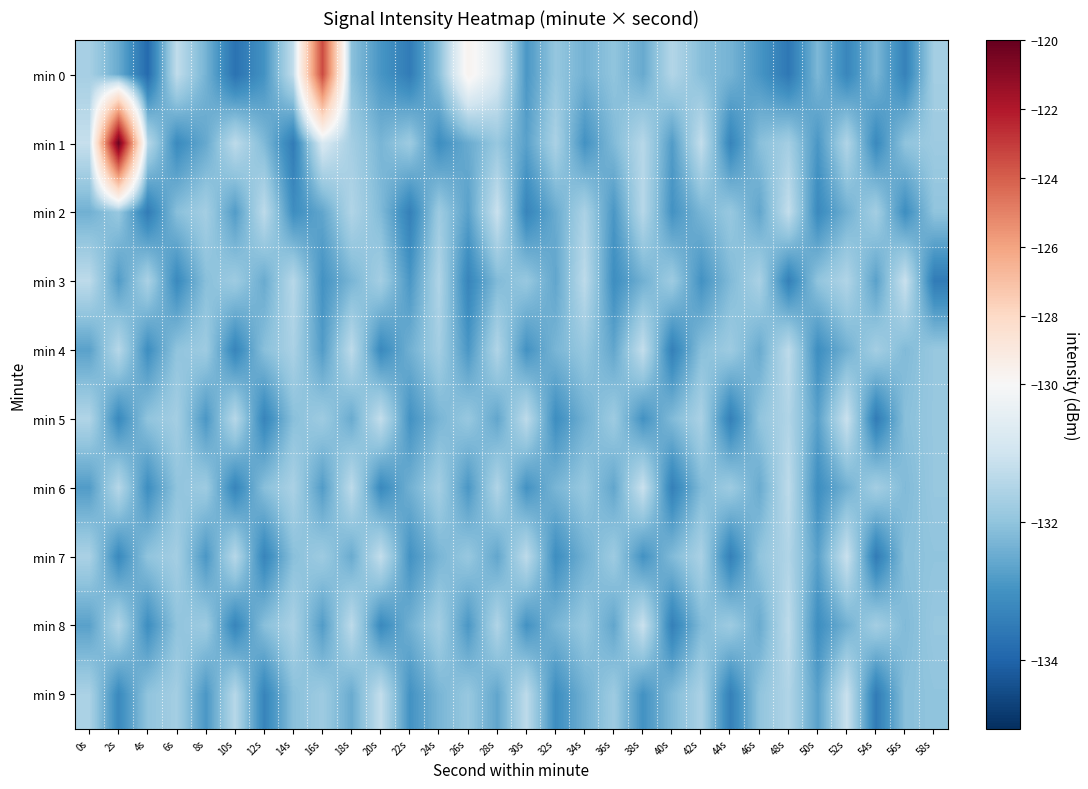

Reading left to right, extract all data points from this chart.

min 0: 0s=-131.7	2s=-132.5	4s=-133.9	6s=-131.3	8s=-132.4	10s=-133.7	12s=-133.0	14s=-131.2	16s=-123.4	18s=-132.1	20s=-132.9	22s=-133.5	24s=-132.1	26s=-129.7	28s=-130.8	30s=-132.9	32s=-131.9	34s=-132.4	36s=-132.0	38s=-132.5	40s=-131.5	42s=-132.1	44s=-132.3	46s=-132.9	48s=-133.6	50s=-132.2	52s=-133.3	54s=-132.3	56s=-133.4	58s=-131.7
min 1: 0s=-131.2	2s=-120.1	4s=-131.4	6s=-133.2	8s=-132.5	10s=-131.3	12s=-132.2	14s=-133.5	16s=-130.8	18s=-131.7	20s=-132.3	22s=-131.8	24s=-133.1	26s=-132.5	28s=-131.9	30s=-132.7	32s=-131.6	34s=-133.0	36s=-132.2	38s=-131.4	40s=-132.8	42s=-131.2	44s=-133.3	46s=-132.1	48s=-131.7	50s=-132.9	52s=-131.5	54s=-133.2	56s=-132.0	58s=-131.8
min 2: 0s=-132.4	2s=-131.9	4s=-133.5	6s=-132.1	8s=-131.7	10s=-132.8	12s=-131.3	14s=-133.1	16s=-132.6	18s=-131.5	20s=-132.2	22s=-133.4	24s=-131.8	26s=-132.7	28s=-131.1	30s=-133.3	32s=-132.5	34s=-131.6	36s=-132.9	38s=-131.4	40s=-133.0	42s=-132.3	44s=-131.9	46s=-132.6	48s=-131.2	50s=-133.2	52s=-132.4	54s=-131.7	56s=-133.1	58s=-132.0
min 3: 0s=-131.3	2s=-132.8	4s=-131.6	6s=-133.2	8s=-132.1	10s=-131.8	12s=-132.5	14s=-131.4	16s=-133.0	18s=-132.3	20s=-131.7	22s=-132.9	24s=-131.5	26s=-133.3	28s=-132.2	30s=-131.9	32s=-132.6	34s=-131.3	36s=-133.1	38s=-132.4	40s=-131.8	42s=-133.0	44s=-132.2	46s=-131.6	48s=-133.4	50s=-132.0	52s=-131.5	54s=-132.7	56s=-131.1	58s=-133.5
min 4: 0s=-132.7	2s=-131.4	4s=-133.1	6s=-132.0	8s=-131.8	10s=-133.3	12s=-132.1	14s=-131.6	16s=-132.8	18s=-131.3	20s=-133.2	22s=-132.4	24s=-131.7	26s=-132.9	28s=-131.5	30s=-133.0	32s=-132.3	34s=-131.9	36s=-132.6	38s=-131.2	40s=-133.4	42s=-132.1	44s=-131.8	46s=-132.5	48s=-131.3	50s=-133.1	52s=-132.4	54s=-131.7	56s=-132.2	58s=-131.9
min 5: 0s=-131.5	2s=-133.2	4s=-132.0	6s=-131.7	8s=-132.9	10s=-131.4	12s=-133.3	14s=-132.1	16s=-131.8	18s=-132.5	20s=-131.2	22s=-133.0	24s=-132.3	26s=-131.9	28s=-132.6	30s=-131.3	32s=-133.1	34s=-132.4	36s=-131.8	38s=-133.0	40s=-132.2	42s=-131.6	44s=-133.4	46s=-132.0	48s=-131.5	50s=-132.7	52s=-131.1	54s=-133.5	56s=-132.1	58s=-131.9
min 6: 0s=-132.8	2s=-131.4	4s=-133.1	6s=-132.0	8s=-131.8	10s=-133.3	12s=-132.1	14s=-131.6	16s=-132.8	18s=-131.3	20s=-133.2	22s=-132.4	24s=-131.7	26s=-132.9	28s=-131.5	30s=-133.0	32s=-132.3	34s=-131.9	36s=-132.6	38s=-131.1	40s=-133.4	42s=-132.2	44s=-131.8	46s=-132.5	48s=-131.3	50s=-133.1	52s=-132.4	54s=-131.7	56s=-132.2	58s=-131.9
min 7: 0s=-131.6	2s=-133.2	4s=-132.0	6s=-131.7	8s=-132.9	10s=-131.4	12s=-133.3	14s=-132.1	16s=-131.8	18s=-132.5	20s=-131.2	22s=-133.0	24s=-132.3	26s=-131.9	28s=-132.6	30s=-131.3	32s=-133.1	34s=-132.4	36s=-131.8	38s=-133.0	40s=-132.2	42s=-131.6	44s=-133.4	46s=-132.0	48s=-131.5	50s=-132.7	52s=-131.1	54s=-133.5	56s=-132.1	58s=-132.0
min 8: 0s=-132.7	2s=-131.5	4s=-133.1	6s=-132.0	8s=-131.8	10s=-133.3	12s=-132.1	14s=-131.6	16s=-132.8	18s=-131.3	20s=-133.2	22s=-132.4	24s=-131.7	26s=-132.9	28s=-131.5	30s=-133.0	32s=-132.3	34s=-131.9	36s=-132.6	38s=-131.1	40s=-133.4	42s=-132.2	44s=-131.8	46s=-132.5	48s=-131.3	50s=-133.1	52s=-132.4	54s=-131.7	56s=-132.2	58s=-131.9
min 9: 0s=-131.6	2s=-133.2	4s=-132.0	6s=-131.7	8s=-132.9	10s=-131.4	12s=-133.3	14s=-132.1	16s=-131.8	18s=-132.5	20s=-131.2	22s=-133.0	24s=-132.3	26s=-131.9	28s=-132.6	30s=-131.3	32s=-133.1	34s=-132.4	36s=-131.8	38s=-133.0	40s=-132.2	42s=-131.6	44s=-133.4	46s=-132.0	48s=-131.5	50s=-132.7	52s=-131.1	54s=-133.5	56s=-132.1	58s=-132.0